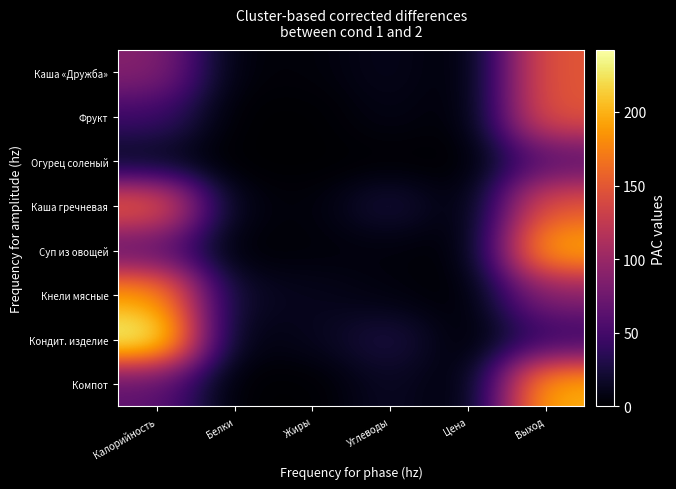

Reading left to right, transcribe all the data shown in this chart.

Каша «Дружба»: Калорийность=89	Белки=3	Жиры=4	Углеводы=12	Цена=0	Выход=150
Фрукт: Калорийность=47	Белки=0	Жиры=0	Углеводы=9	Цена=0	Выход=150
Огурец соленый: Калорийность=10	Белки=0	Жиры=0	Углеводы=1	Цена=0	Выход=60
Каша гречневая: Калорийность=160	Белки=6	Жиры=4	Углеводы=26	Цена=0	Выход=150
Суп из овощей: Калорийность=63	Белки=1	Жиры=4	Углеводы=5	Цена=0	Выход=200
Кнели мясные: Калорийность=192	Белки=15	Жиры=12	Углеводы=6	Цена=0	Выход=90
Кондит. изделие: Калорийность=242	Белки=4	Жиры=12	Углеводы=29	Цена=0	Выход=40
Компот: Калорийность=65	Белки=0	Жиры=0	Углеводы=16	Цена=0	Выход=200